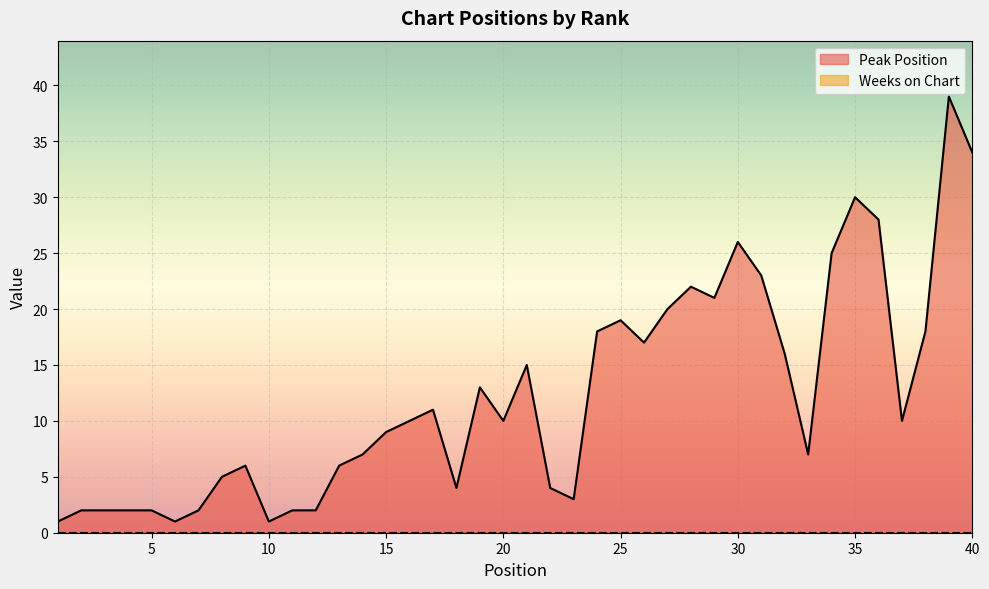

How many lines are shown in the chart?

2